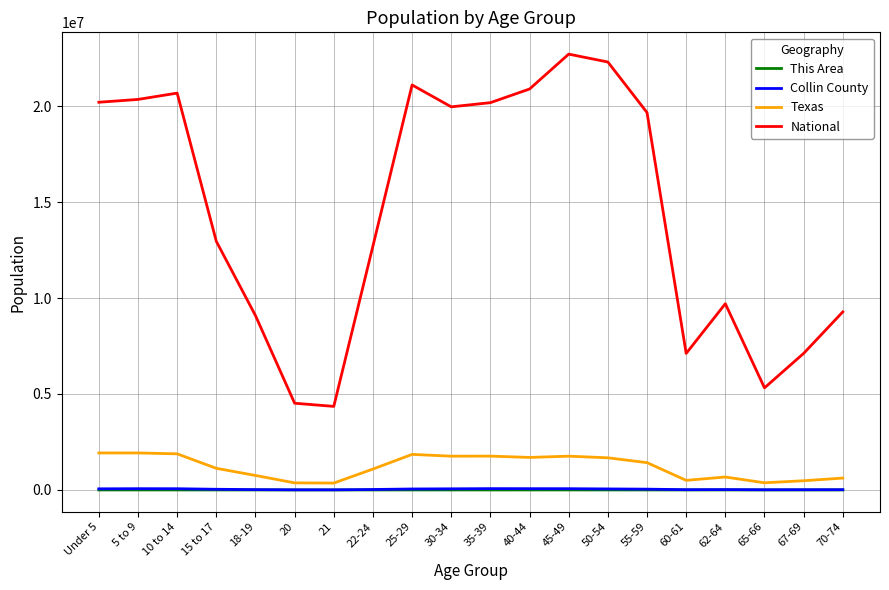

How many lines are shown in the chart?

4